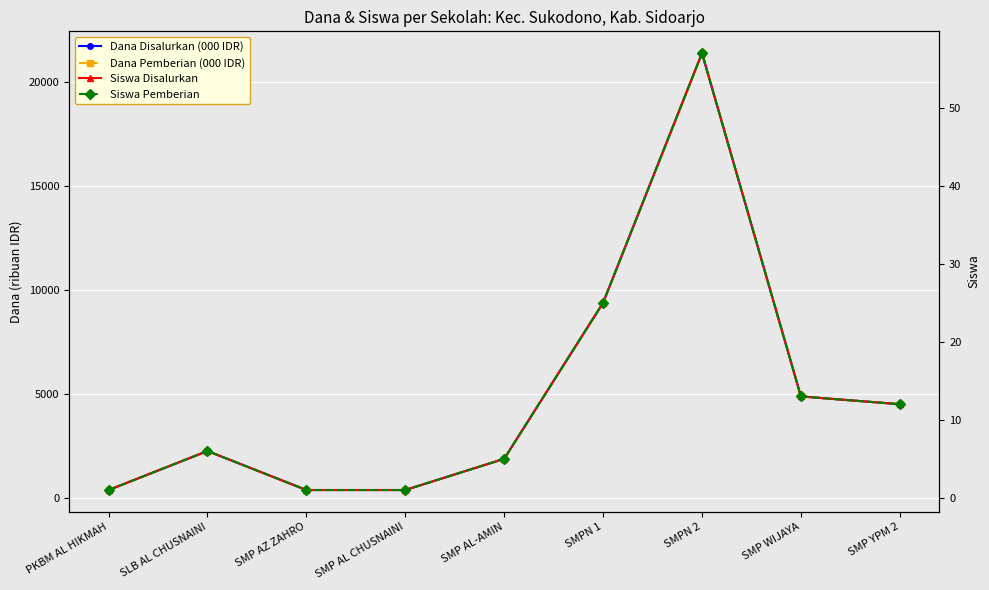

Read the Dana Pemberian (000 IDR) value at PKBM AL HIKMAH, to the nearest 10.

380